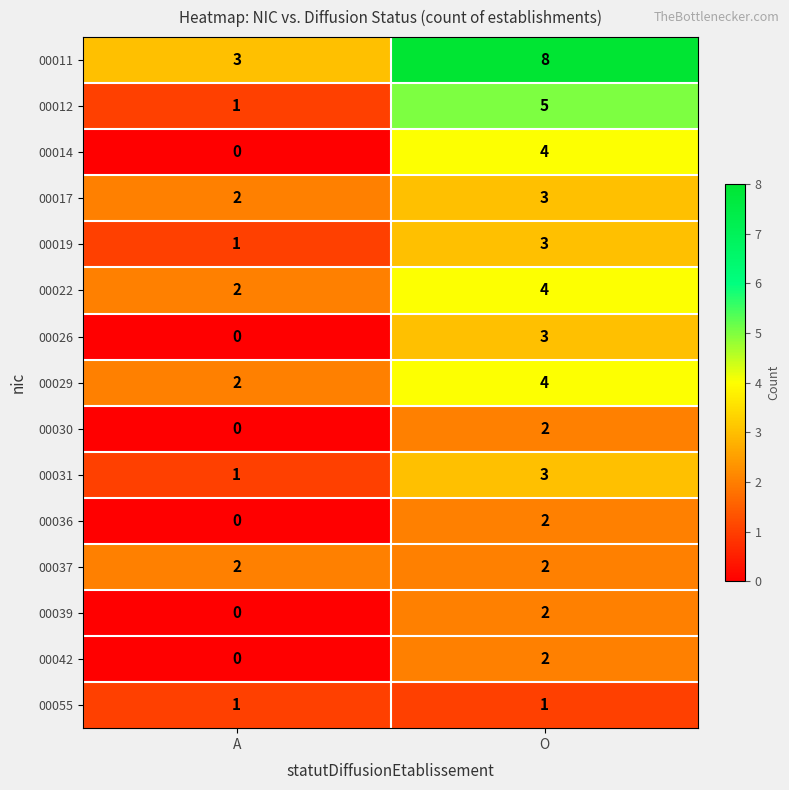

Between A and O, which series saw the biggest shift?

00011